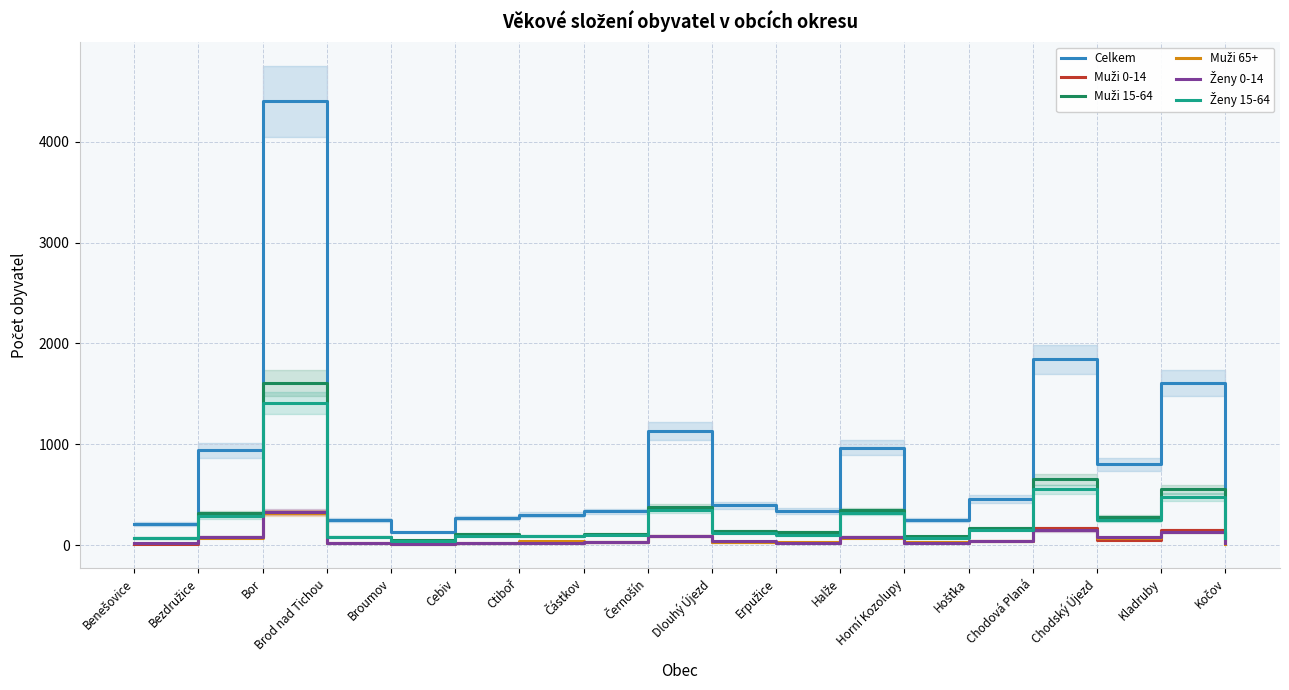

True or false: Celkem and Ženy 15-64 intersect in this chart.

False